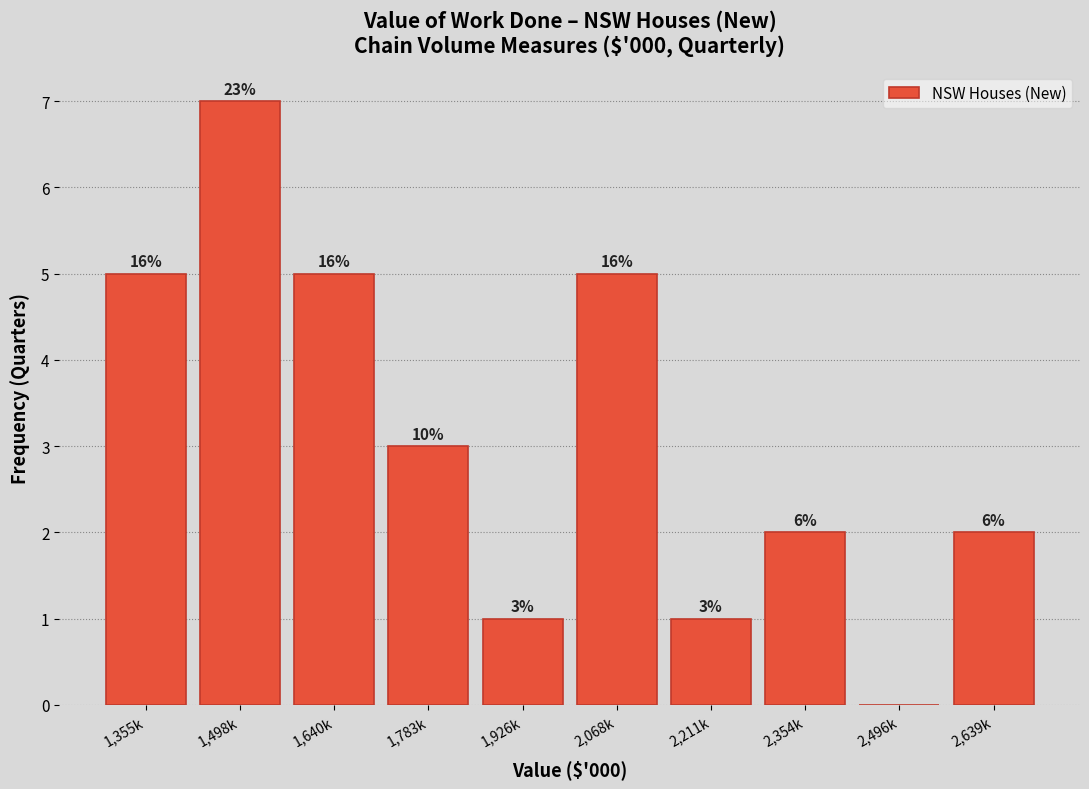

Are the bars horizontal?

No